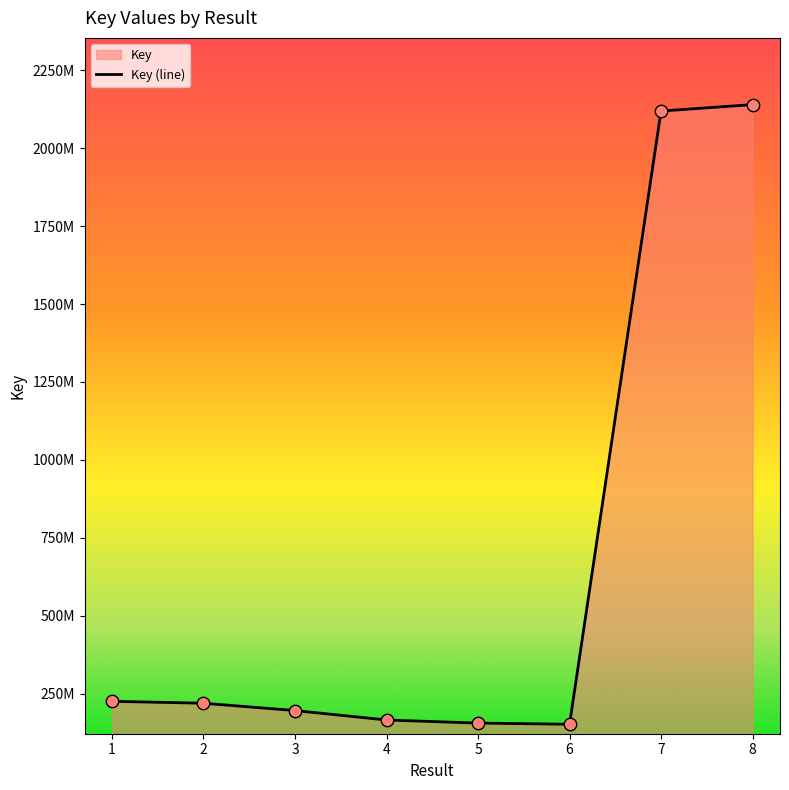

Which has a higher value, 2 or 4?

2